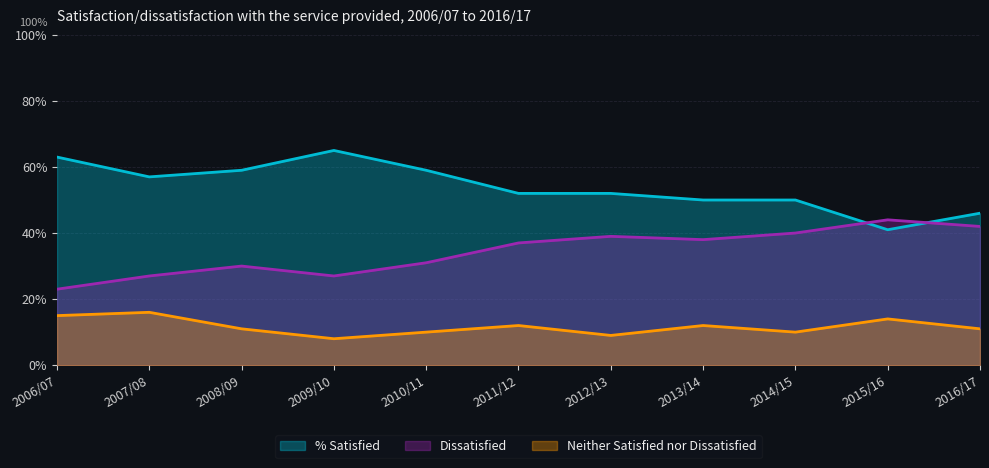

True or false: Dissatisfied and Neither Satisfied nor Dissatisfied intersect in this chart.

False